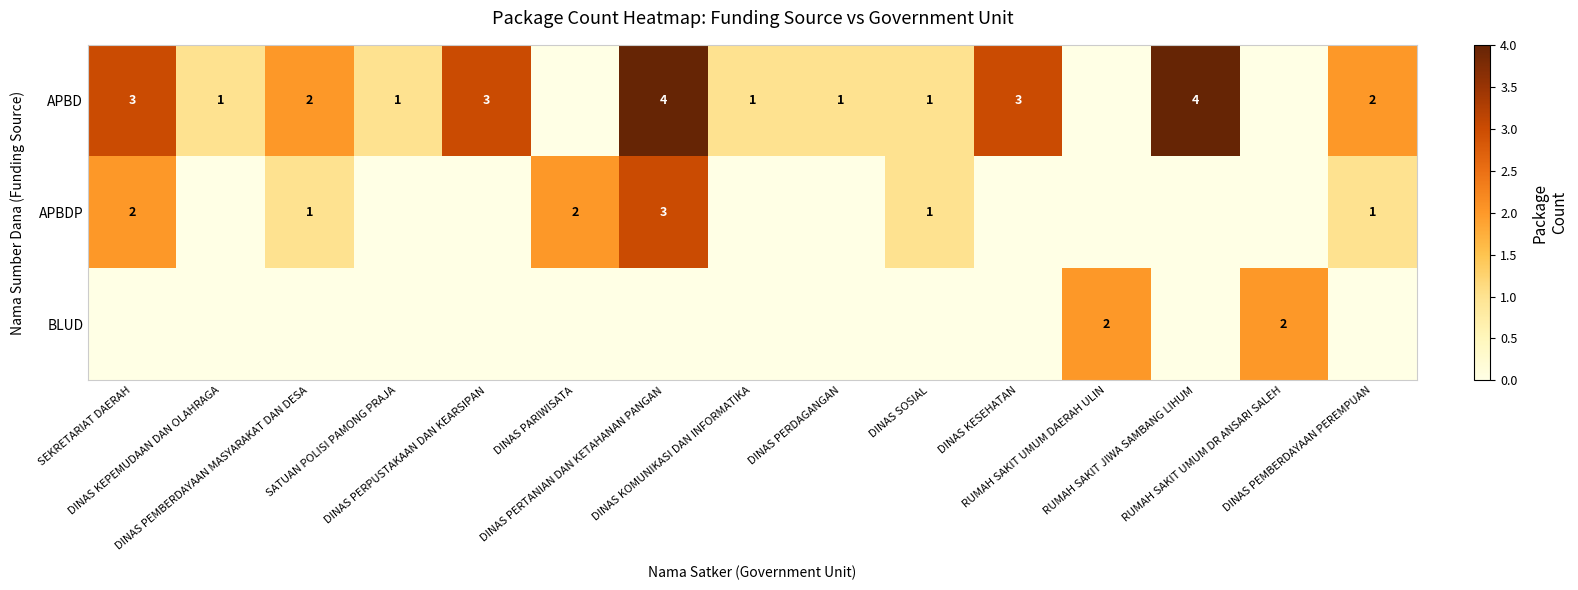

What is the sum of all APBDP values?

10